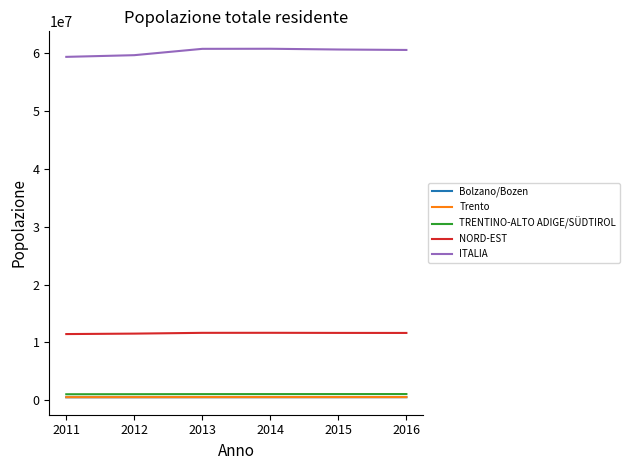

What is the minimum value shown in the chart?

504708